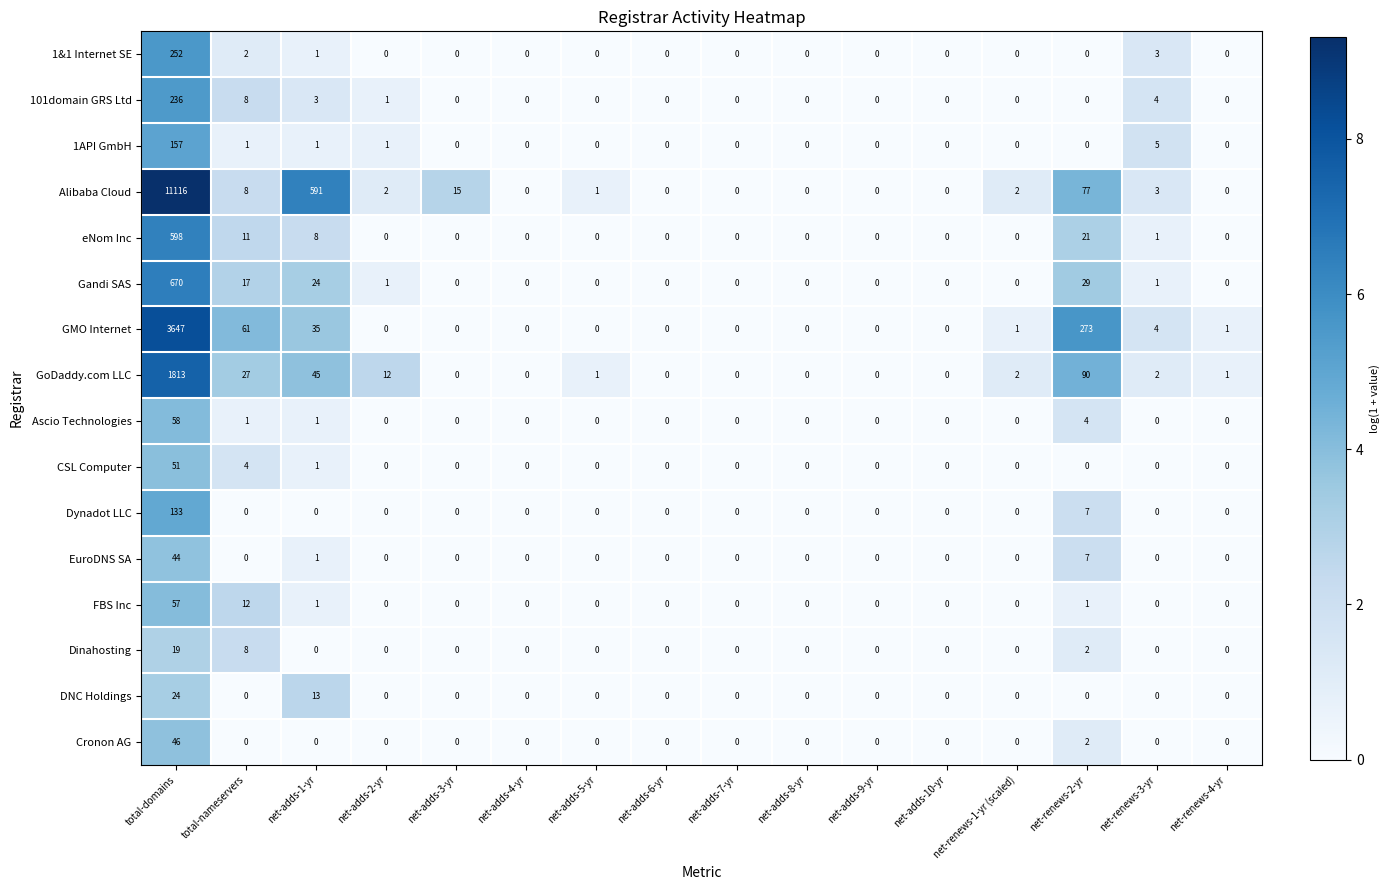

At which category does the chart reach its peak across all series?

total-domains